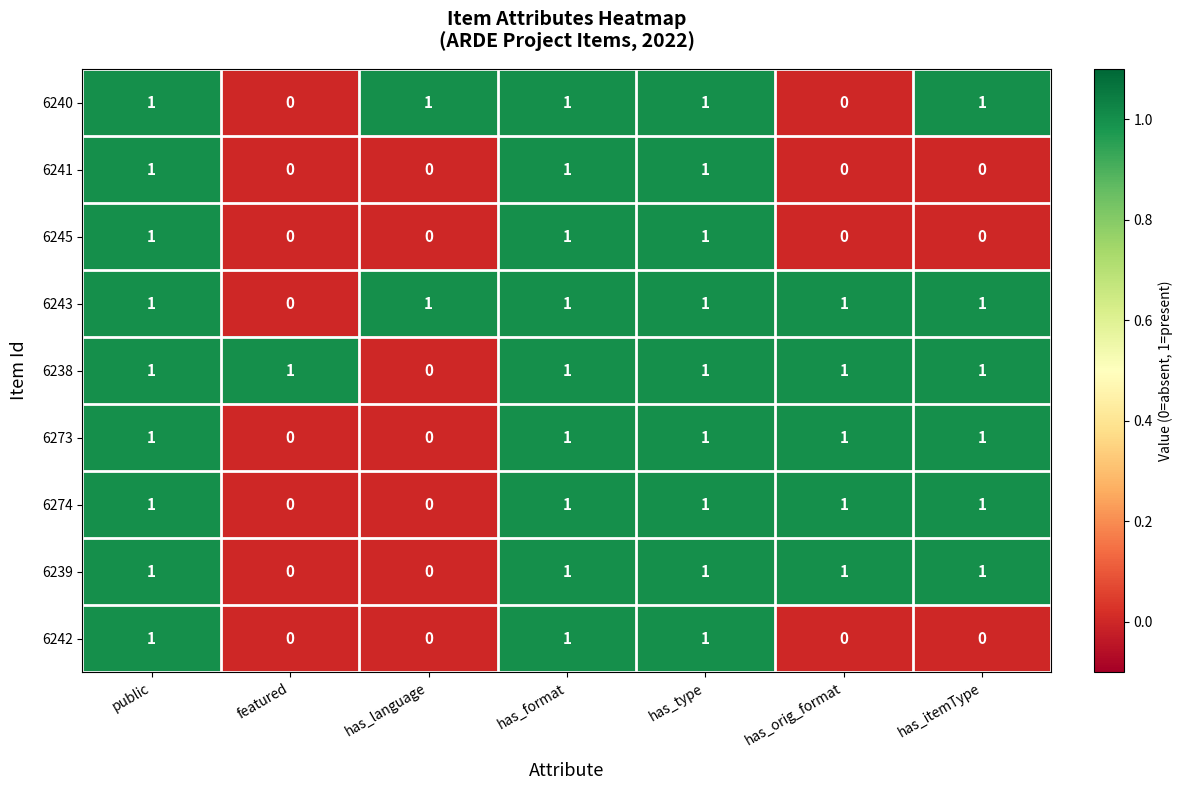

What is the sum of all 6242 values?

3